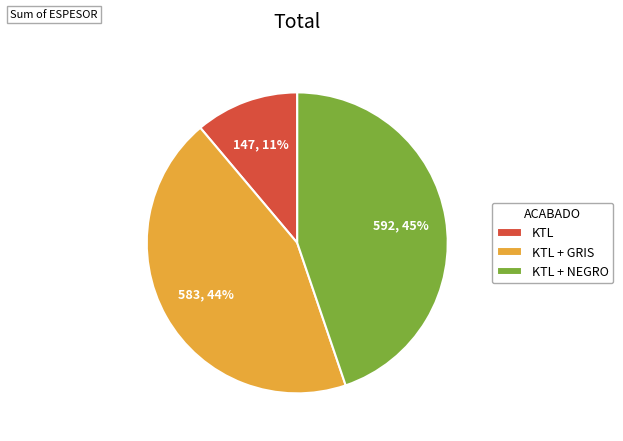

To the nearest percent, what is the average slice percentage?

33%